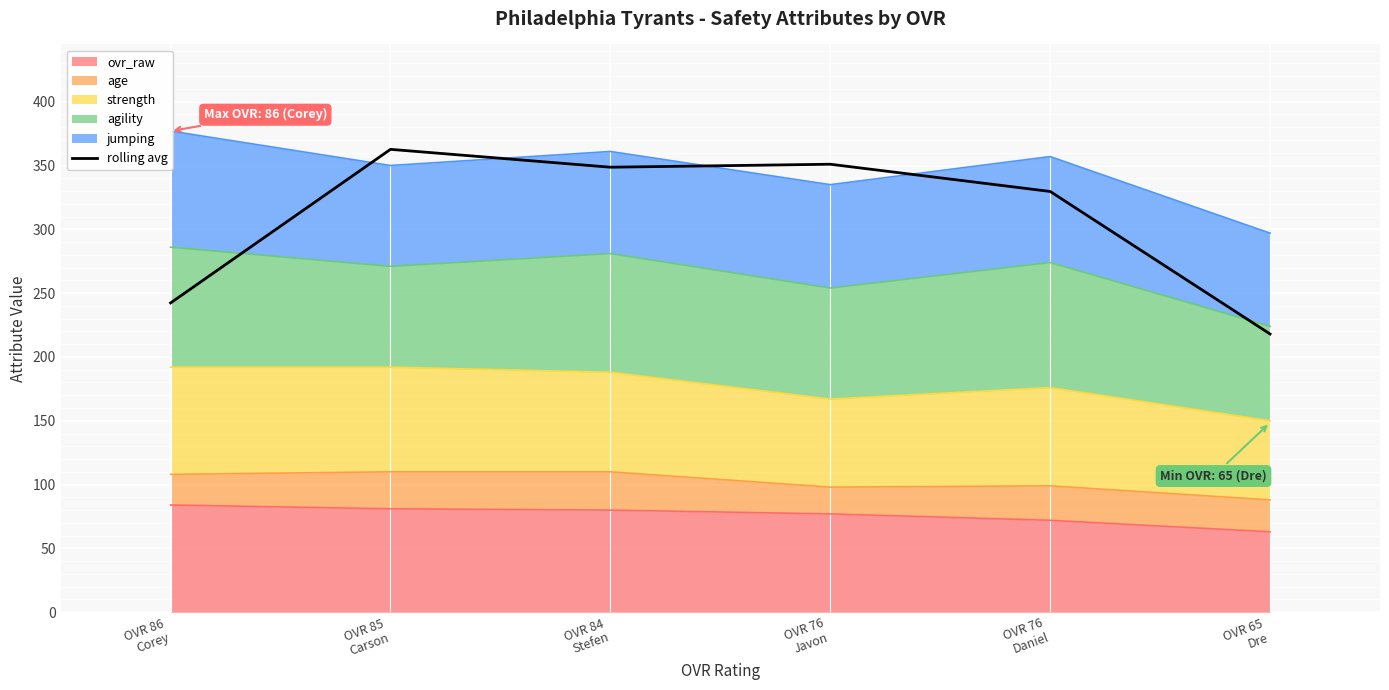

What is the label of the 6th point from the right?

OVR 86
Corey